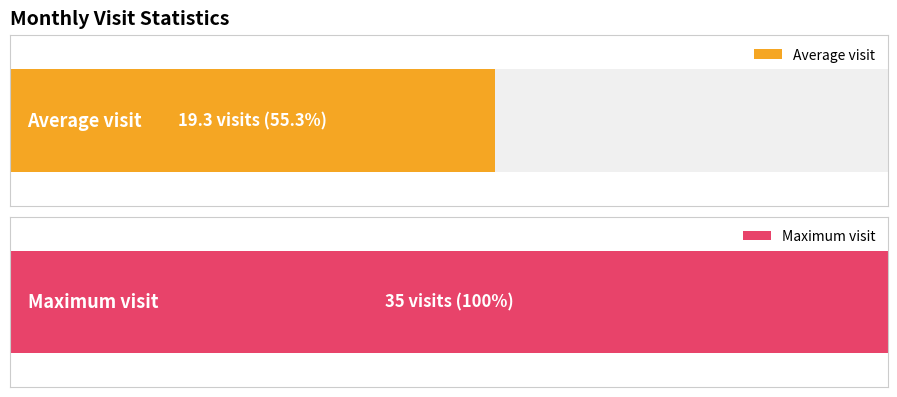

What is the greatest value displayed?

35